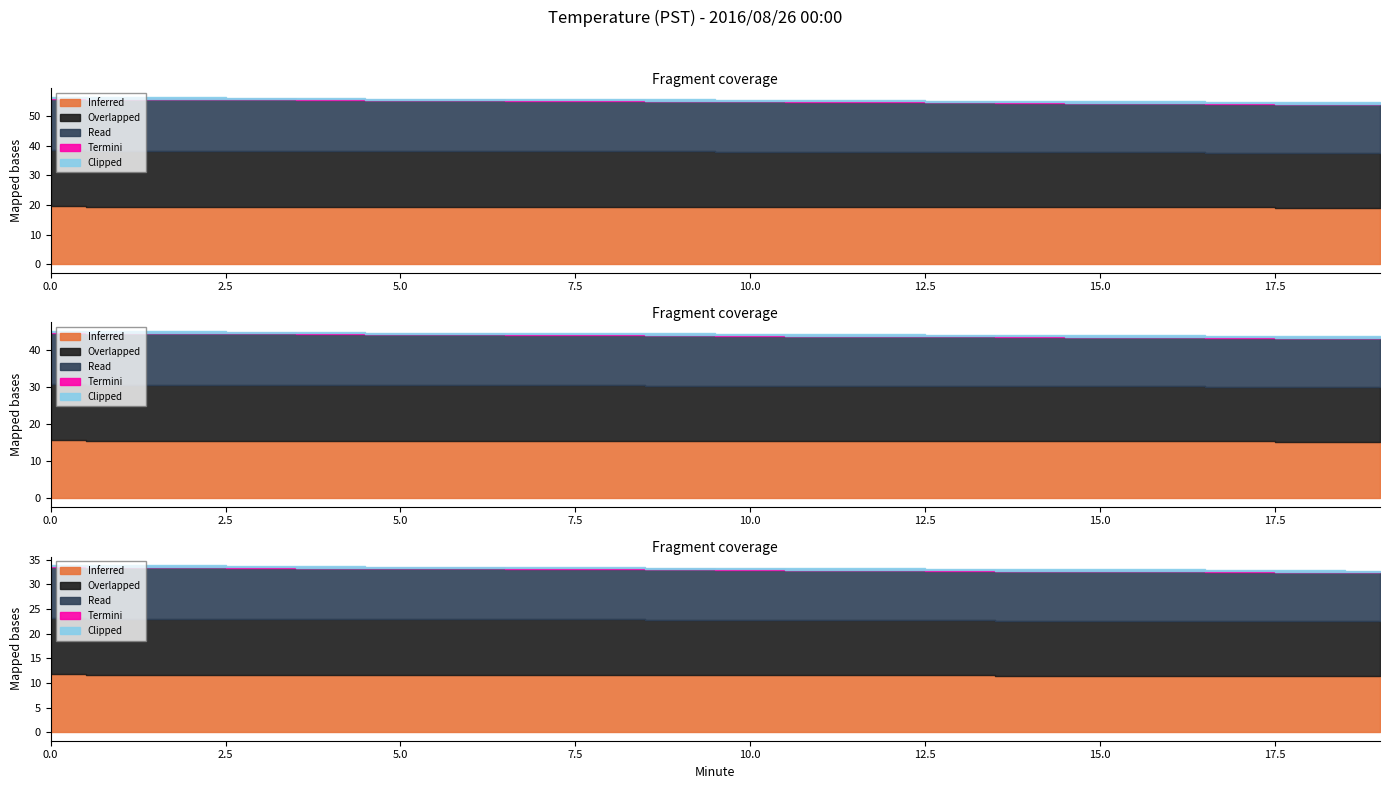

Which series has the largest range (max minus min)?

Read